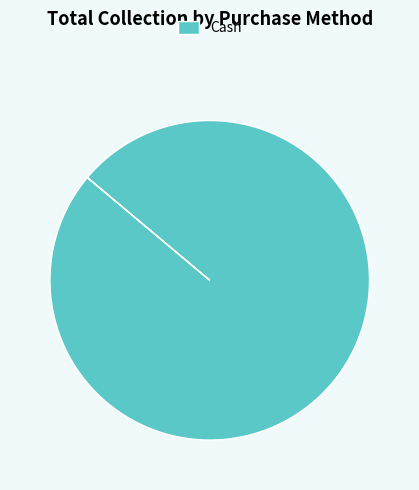

Count the number of slices in the pie.

1